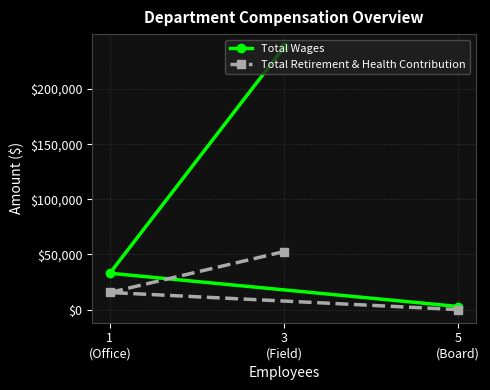

Which series has the largest total across all categories?

Total Wages